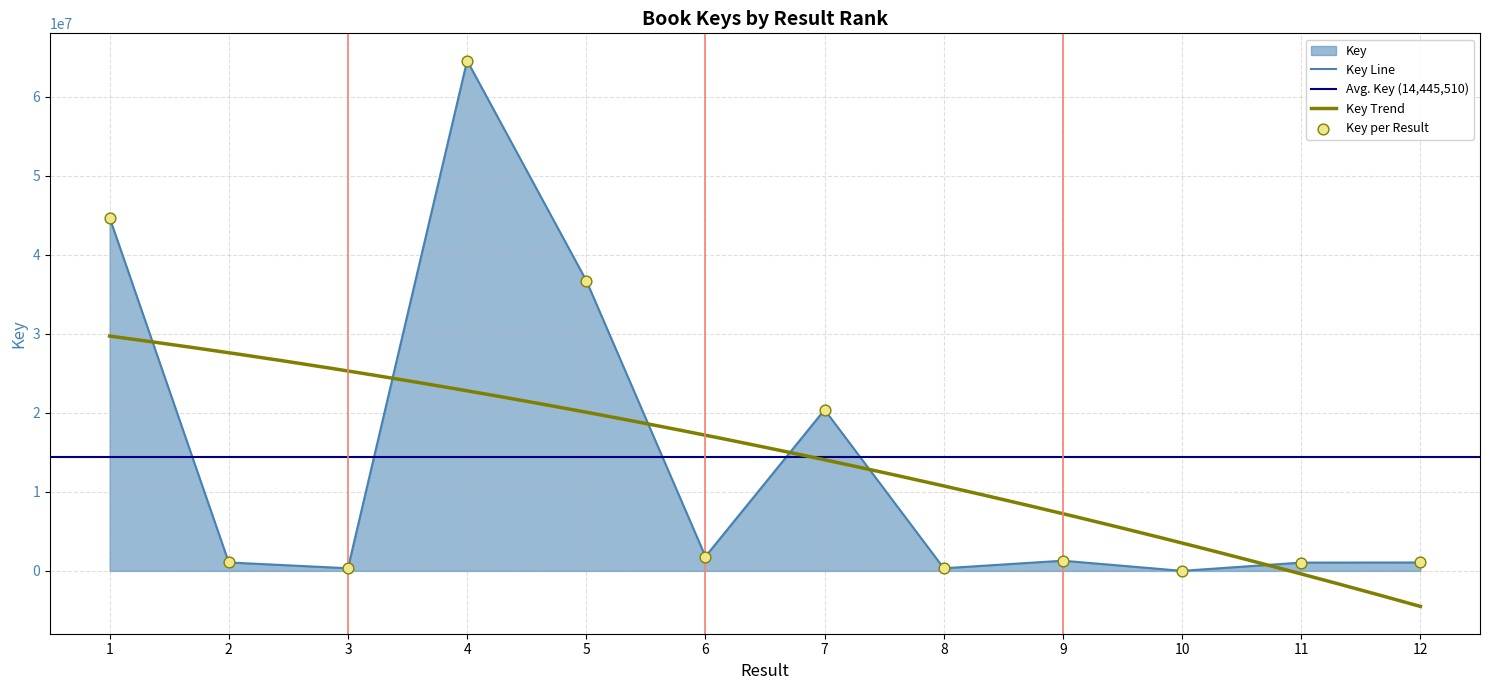

What is the change in value from 2 to 12?

-1718